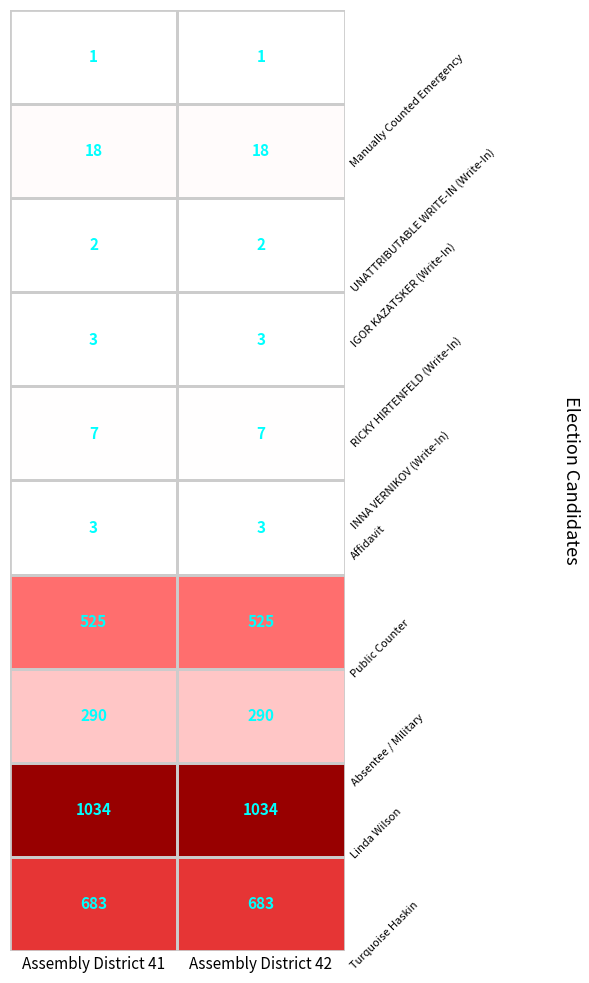

What is the spread (max minus min) of values at Assembly District 42?

1033